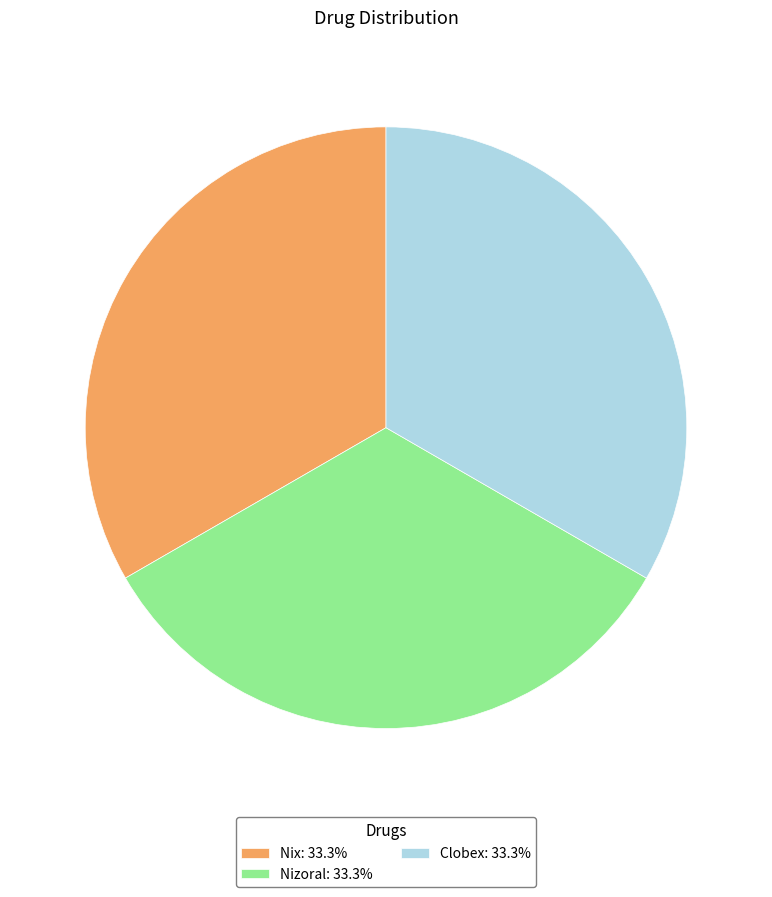

How many segments does this pie chart have?

3